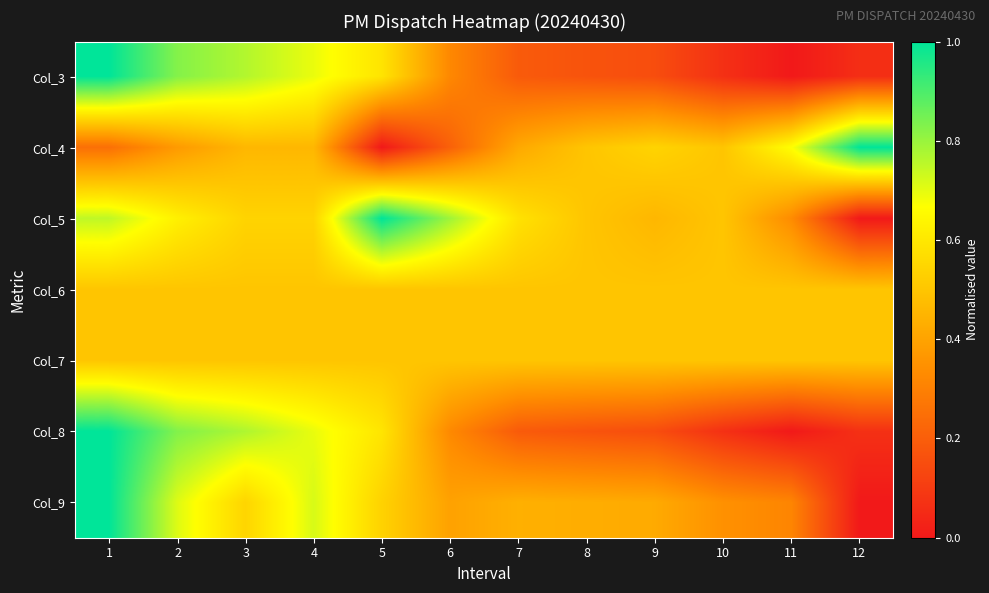

Rank the series at 4 from lowest to highest value.

Col_4, Col_6, Col_7, Col_5, Col_3, Col_8, Col_9